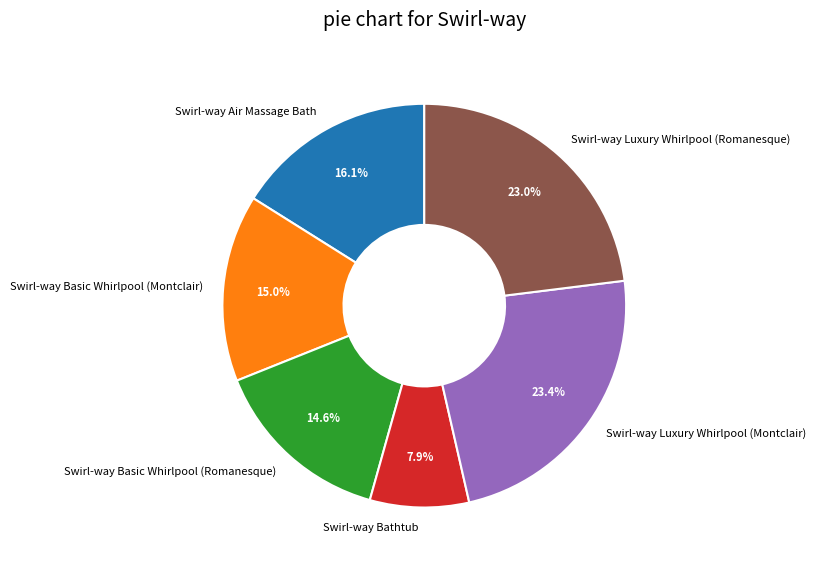

Which category has the smallest portion of the pie?

Swirl-way Bathtub